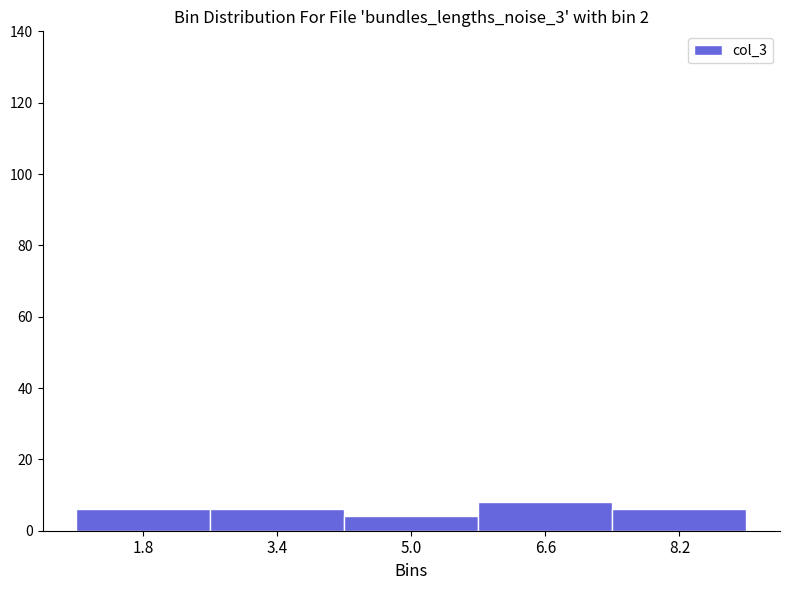

Over which range of the x-axis is the bar tallest?

5.8 to 7.4